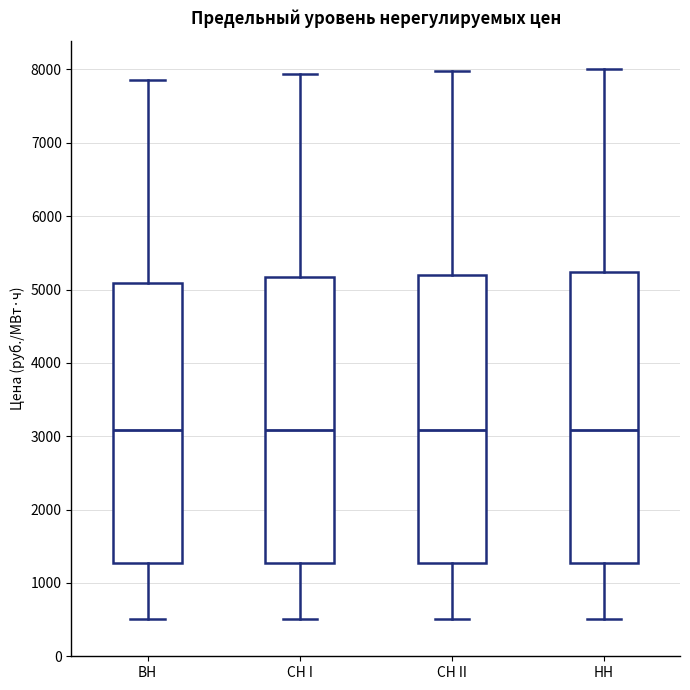

Reading left to right, read every box against the y-axis: the position of its median line, the range the box covers, and the ends of its whiskers. The values are not printed on the chart, so give them approximately, as read against the axis.

ВН: median 3100, box 1300 to 5100, whiskers 500 to 7900
СН I: median 3100, box 1300 to 5200, whiskers 500 to 7900
СН II: median 3100, box 1300 to 5200, whiskers 500 to 8000
НН: median 3100, box 1300 to 5200, whiskers 500 to 8000